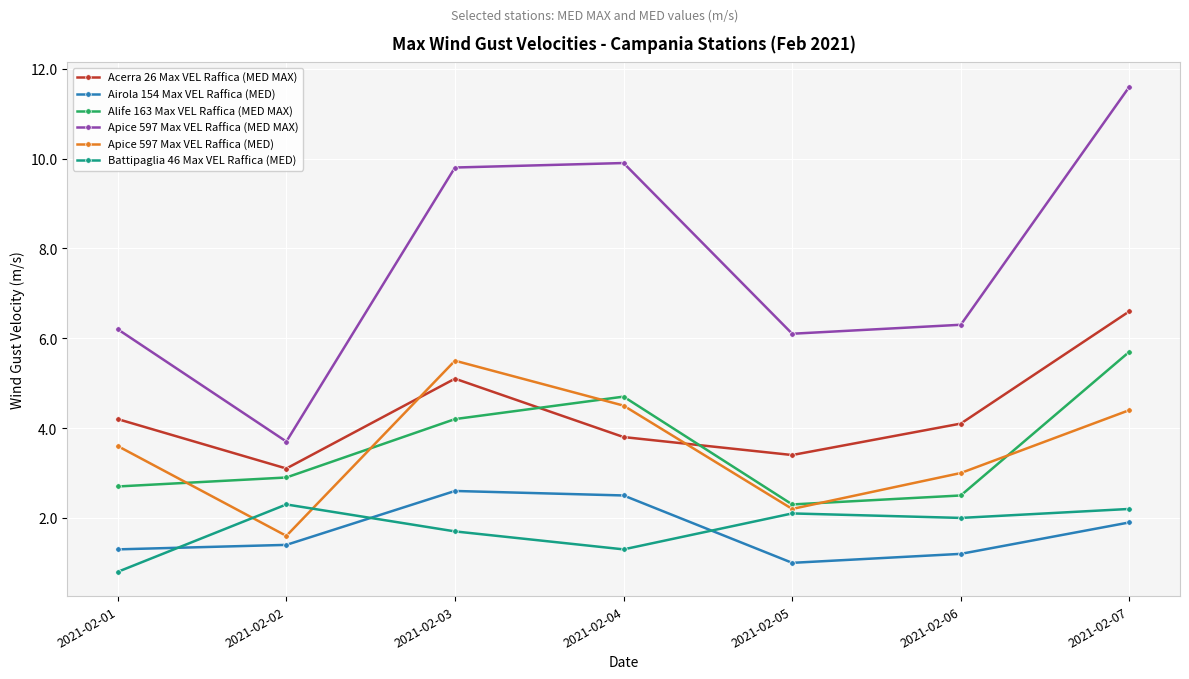

Read the Apice 597 Max VEL Raffica (MED MAX) value at 2021-02-06.

6.3